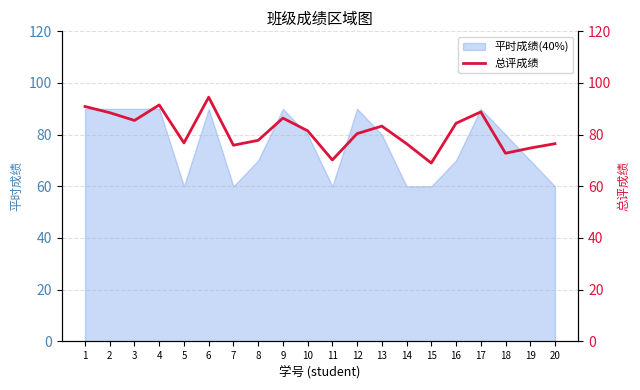

How many interior local valleys (lower than both neighbors) does the data have?

6